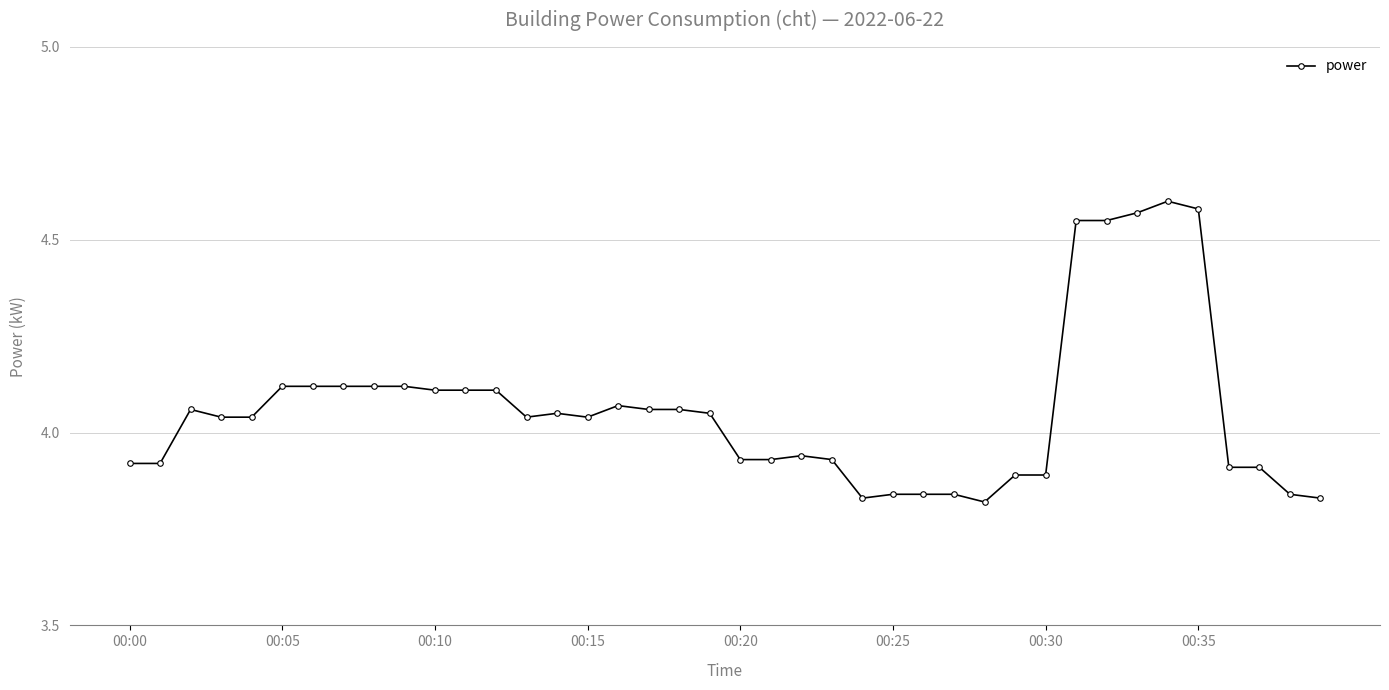

True or false: there are more than 0 points higher than both neighbors.

True